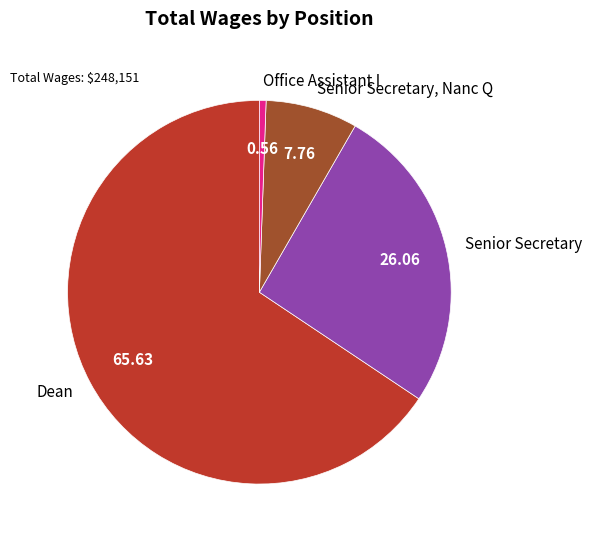

Combined, do Senior Secretary and Dean account for over 50%?

Yes